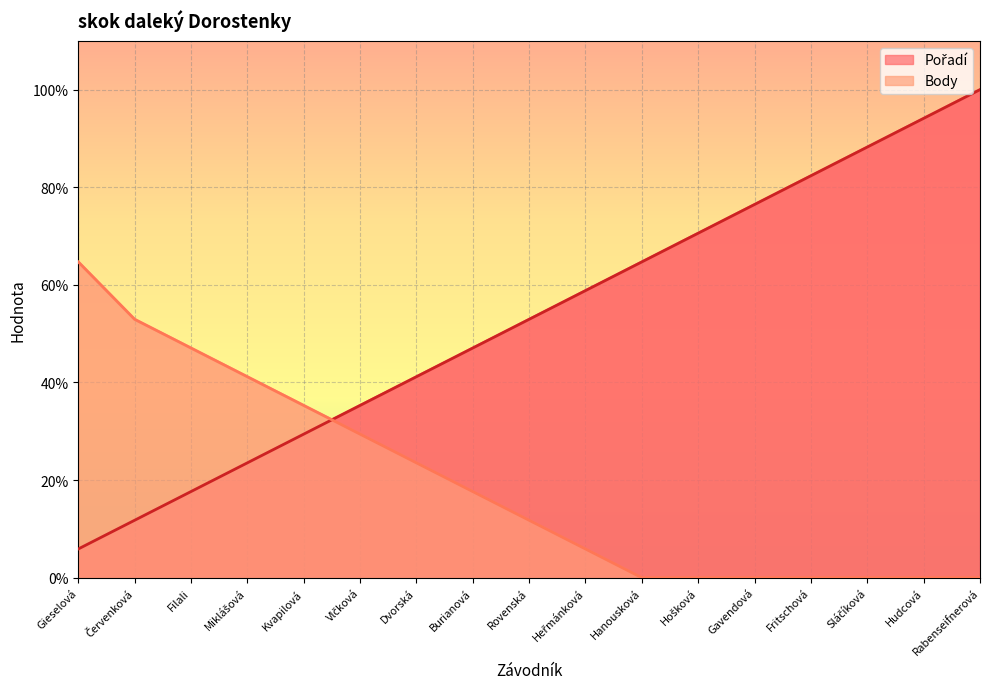

Rank the series by their maximum value, from highest to lowest.

Pořadí, Body